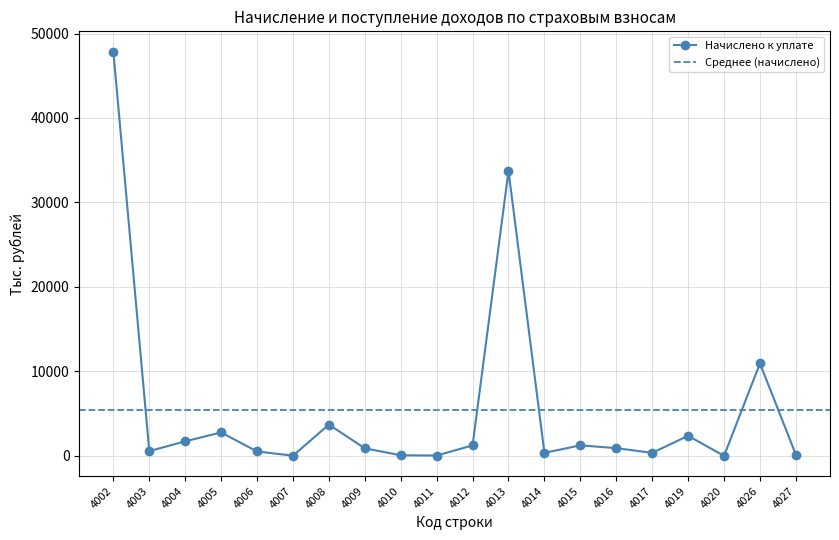

At which category does the data reach its first local valley?

4003